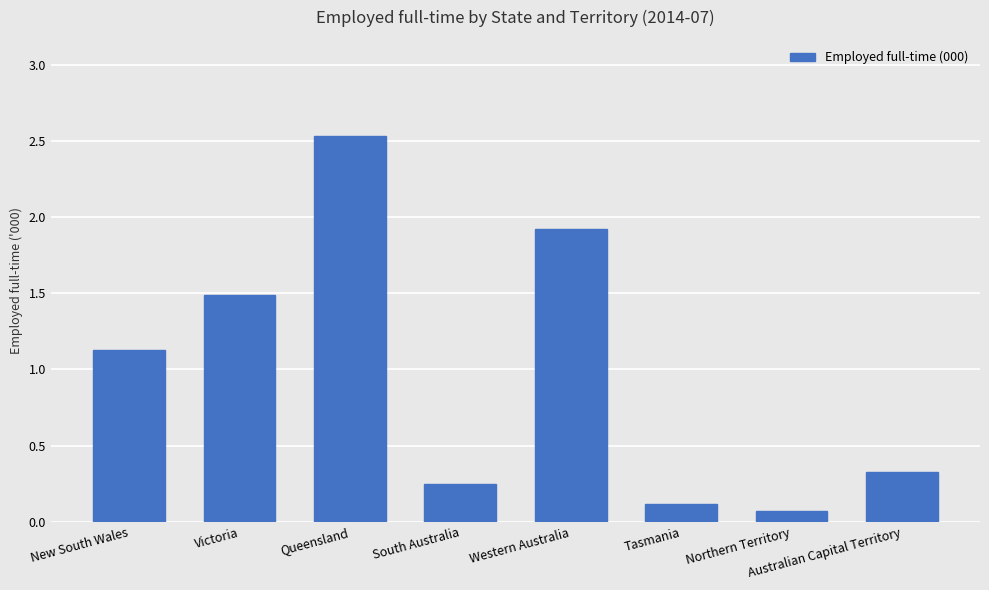

Where is the data nearest to the value 1?

New South Wales